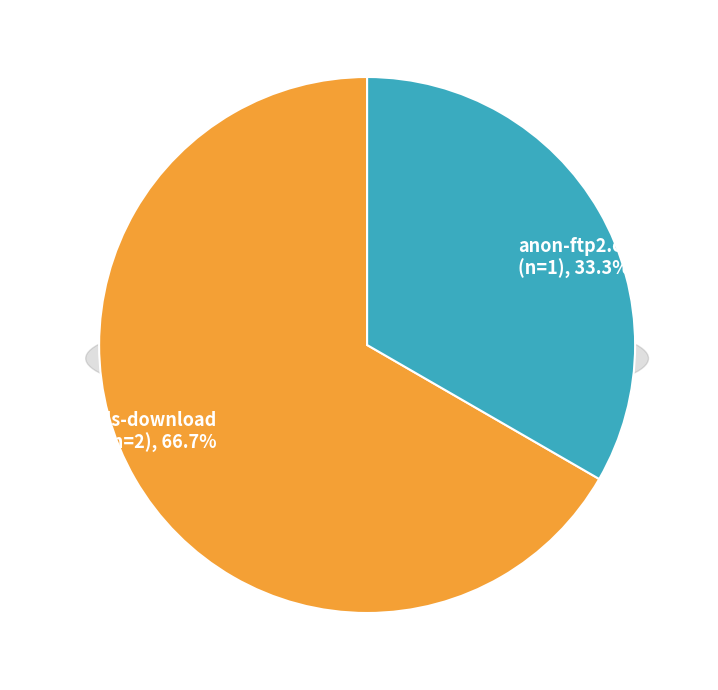

True or false: anon-ftp2.ceda.ac.uk accounts for 46% of the total.

False